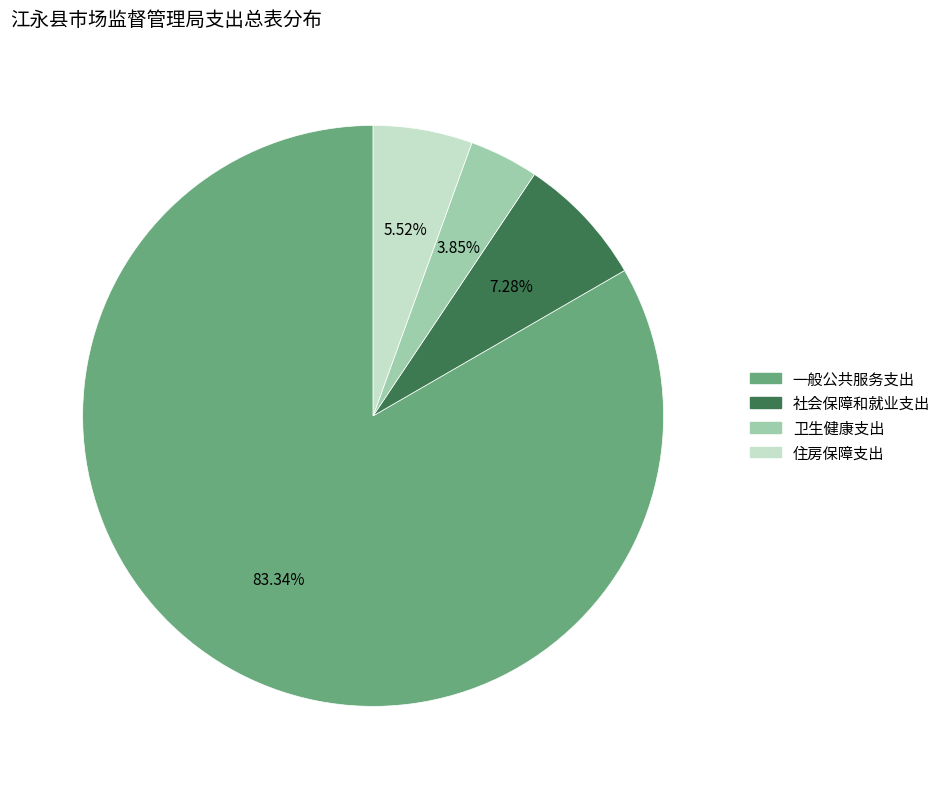

Is it true that 社会保障和就业支出 is 1% of the pie?

False